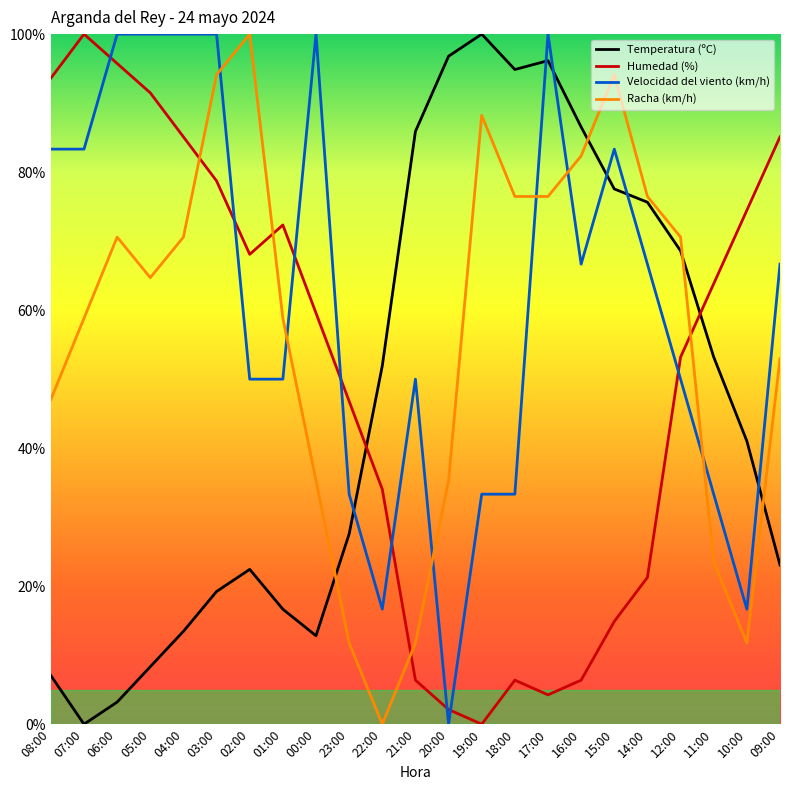

Is the value of Temperatura (ºC) at 09:00 greater than the value of Racha (km/h) at 09:00?

No